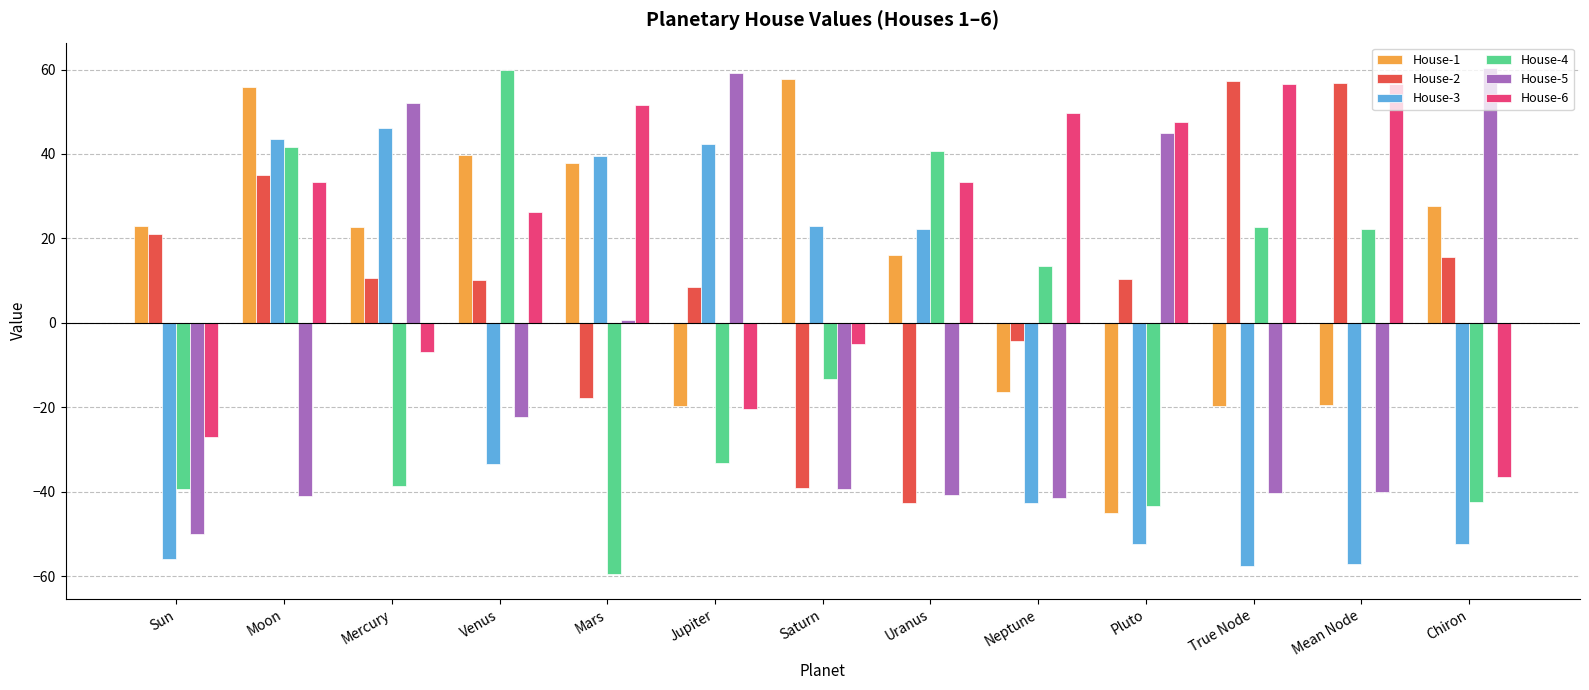

What is the sum of all House-2 values?

121.6